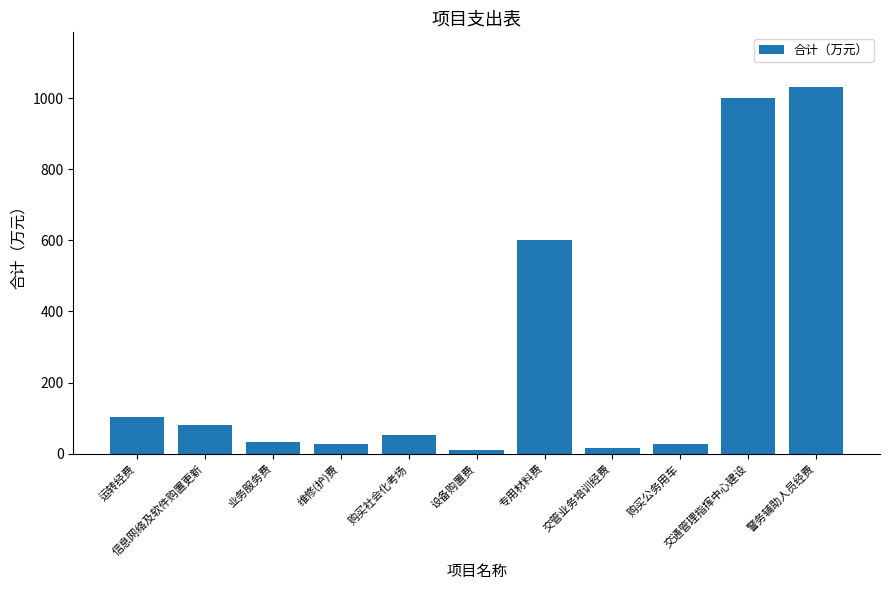

What is the change in value from 购买社会化考场 to 购买公务用车?

-24.5